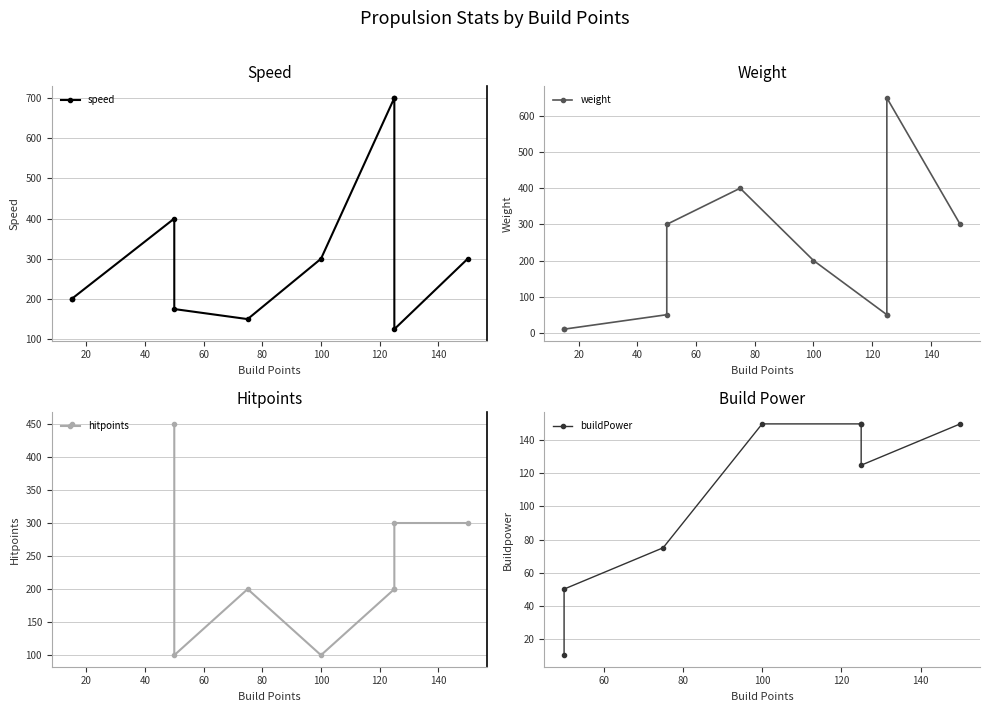

True or false: weight has a value of 998.1 at 160.

False